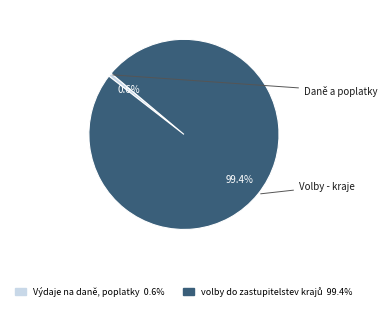

What is the smallest slice in the pie chart?

Výdaje na daně, poplatky